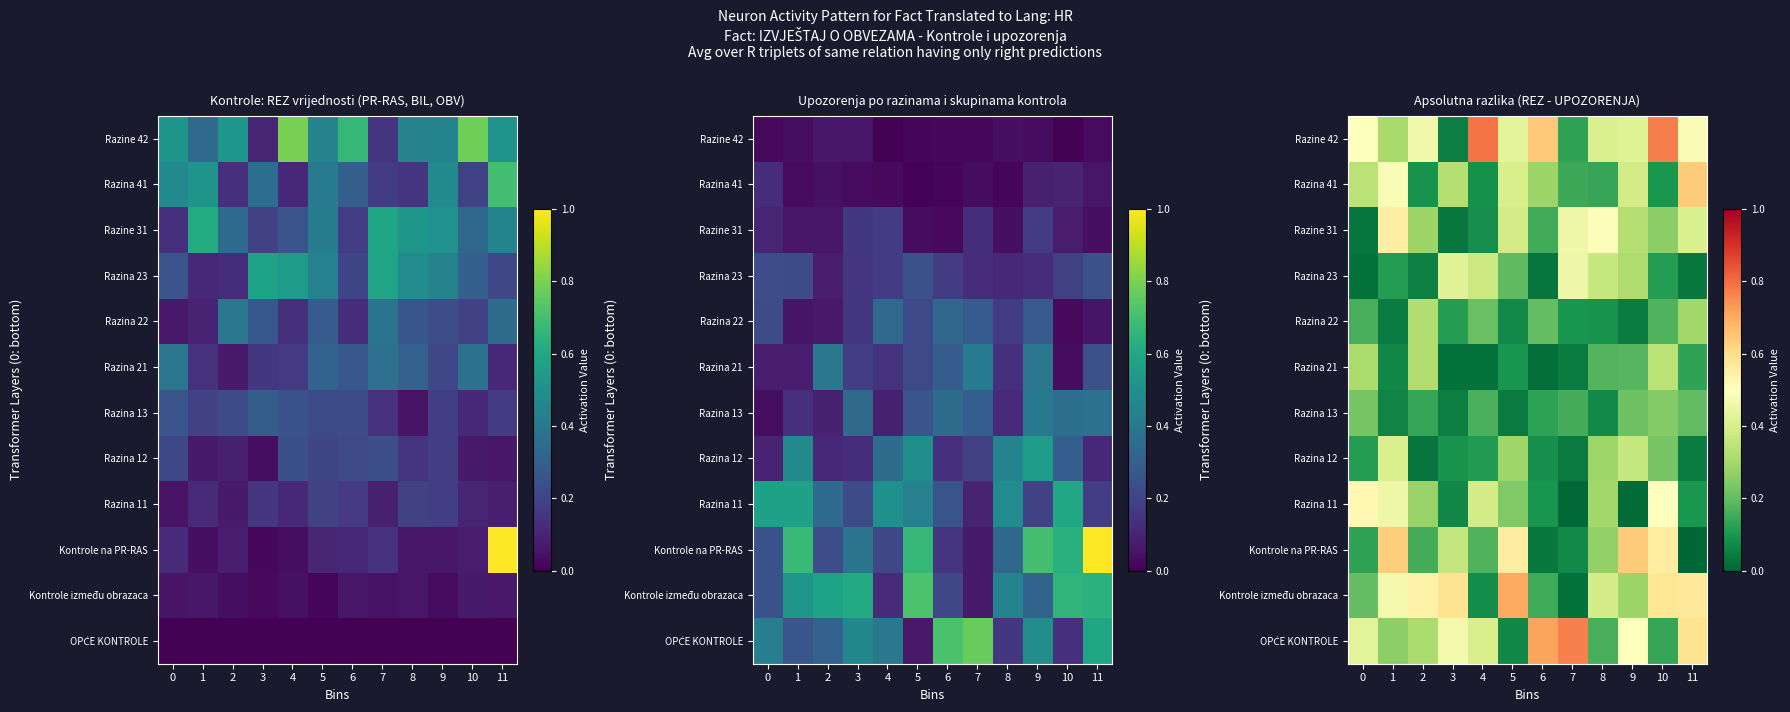

List the labels in order of Razina 12 value, largest first.

1, 9, 8, 5, 10, 0, 4, 3, 6, 11, 7, 2